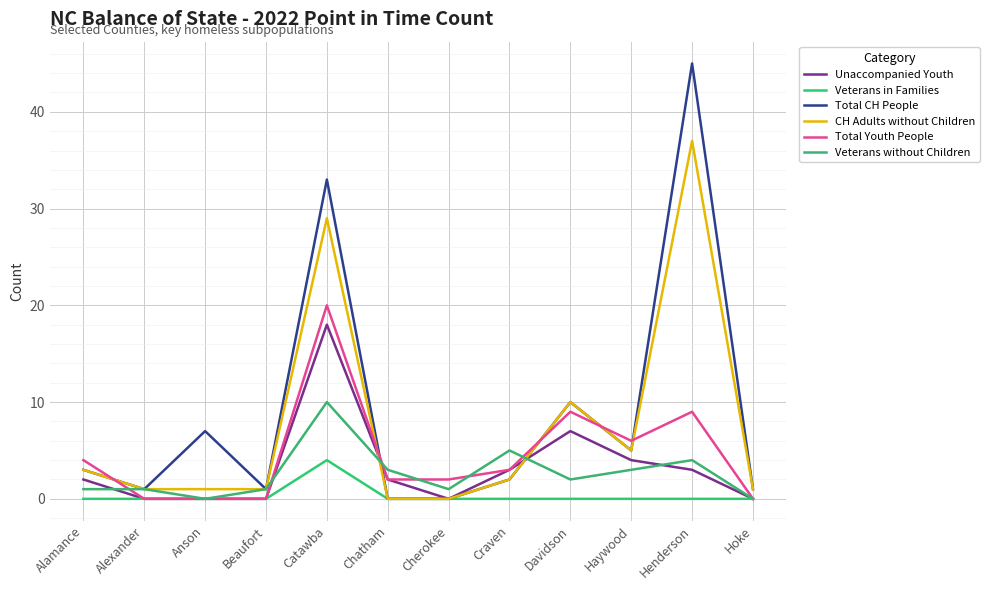

Does the chart display data point markers on the line(s)?

No